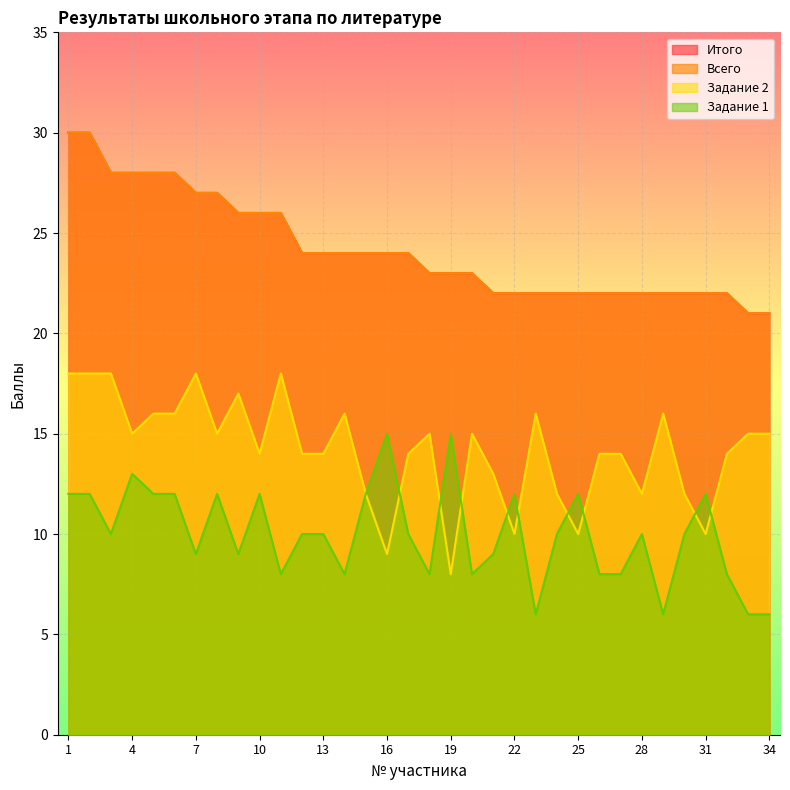

At which category is the sum across all series the highest?

1